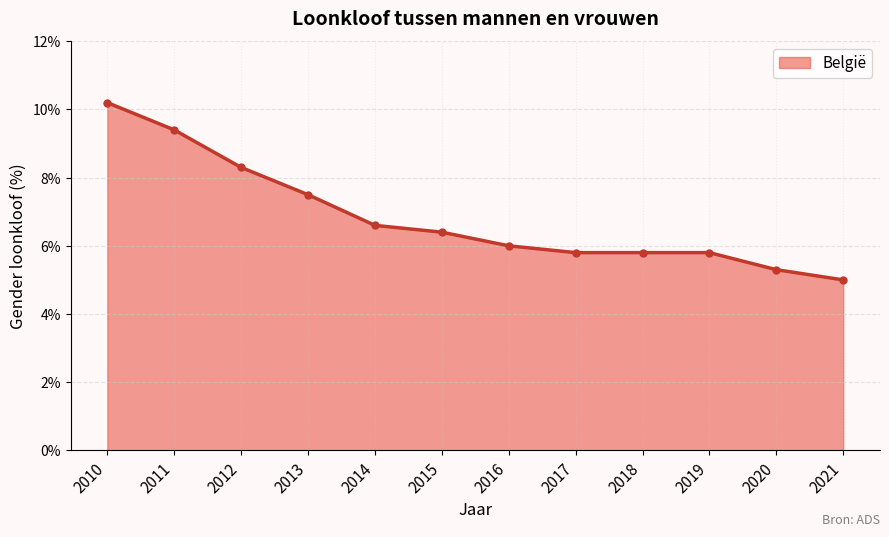

Which category has the highest value across all series?

2010